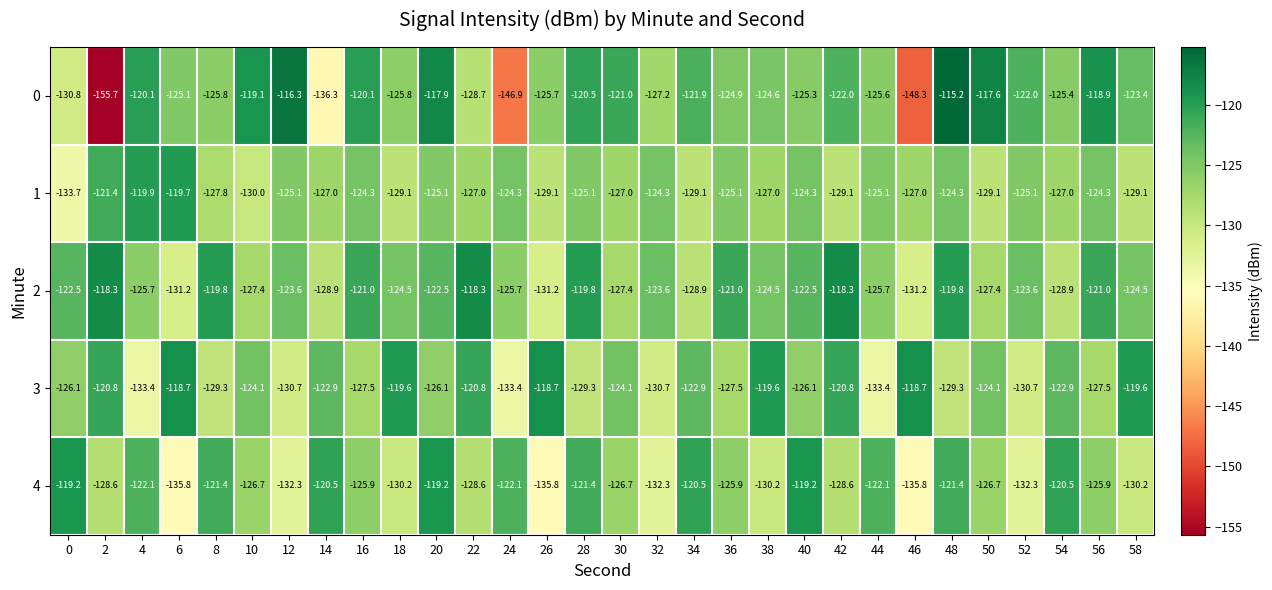

What is the minimum value shown in the chart?

-155.7